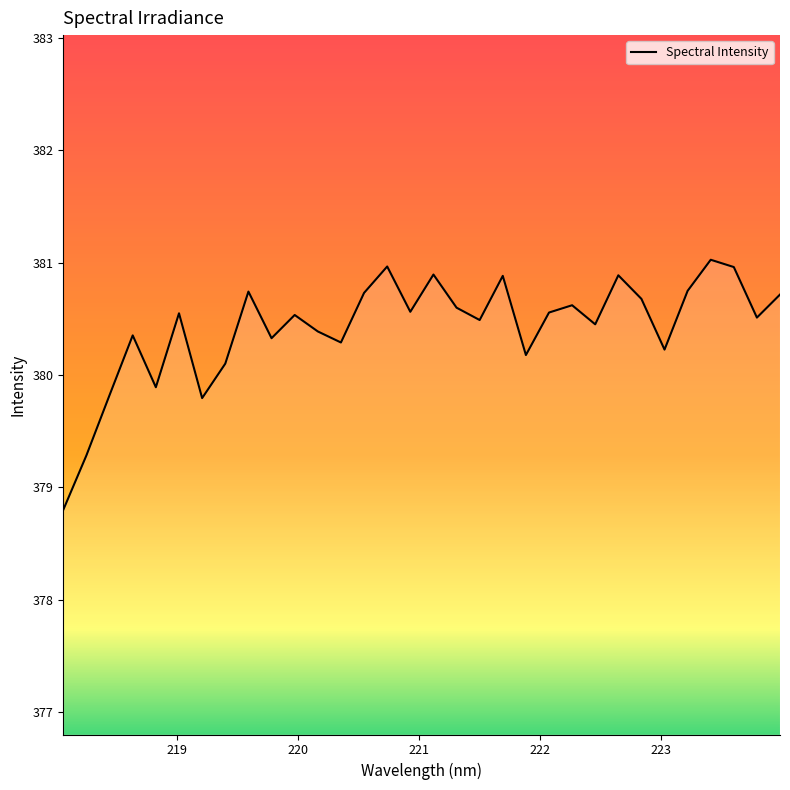

What is the minimum value shown in the chart?

378.8